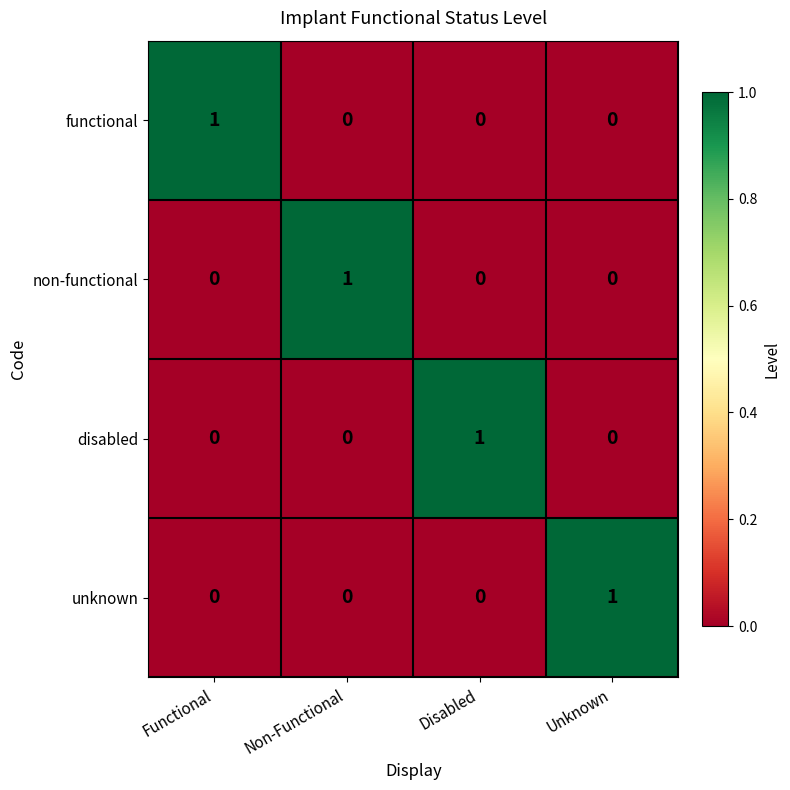

Reading left to right, what are all the values shown in this chart?

functional: 1	0	0	0
non-functional: 0	1	0	0
disabled: 0	0	1	0
unknown: 0	0	0	1